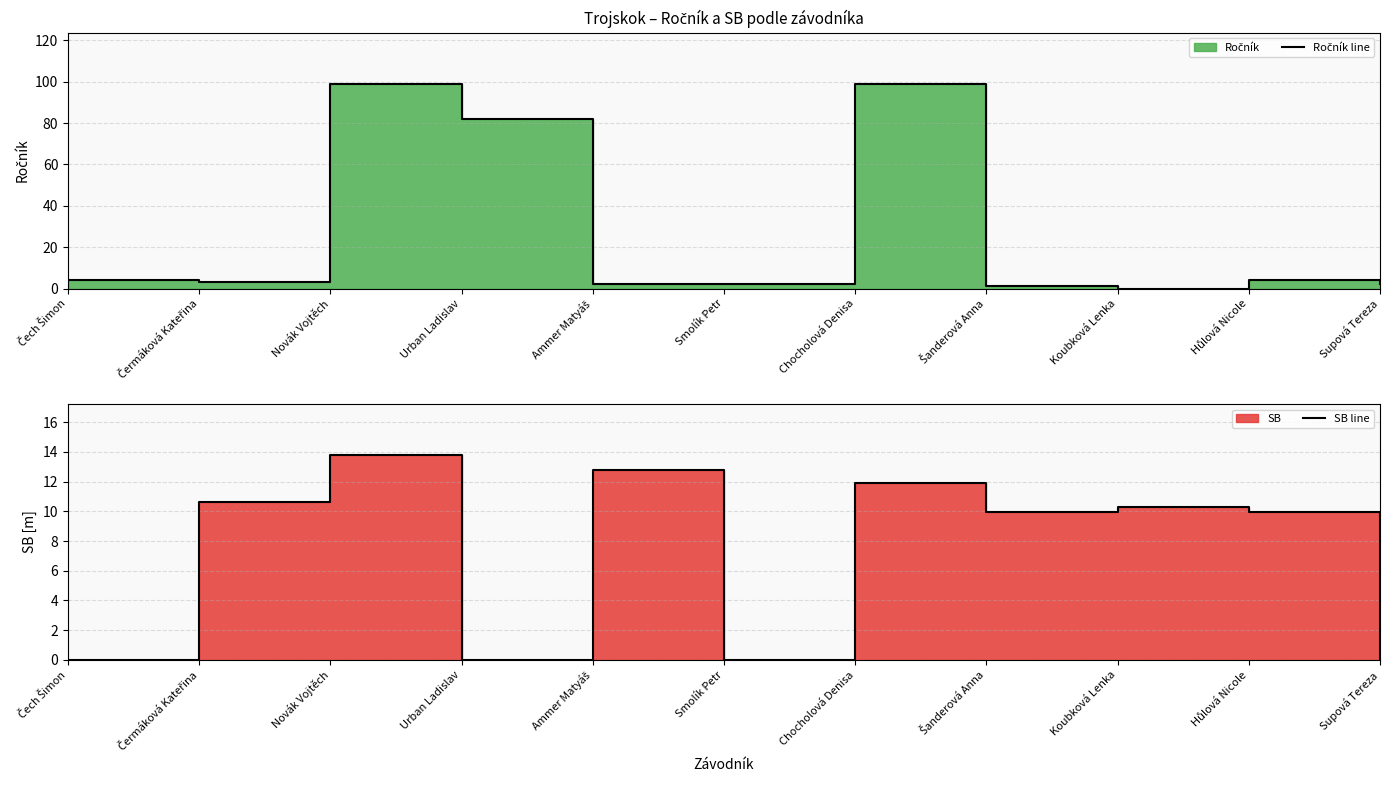

At which label is Ročník line closest to 49?

Urban Ladislav